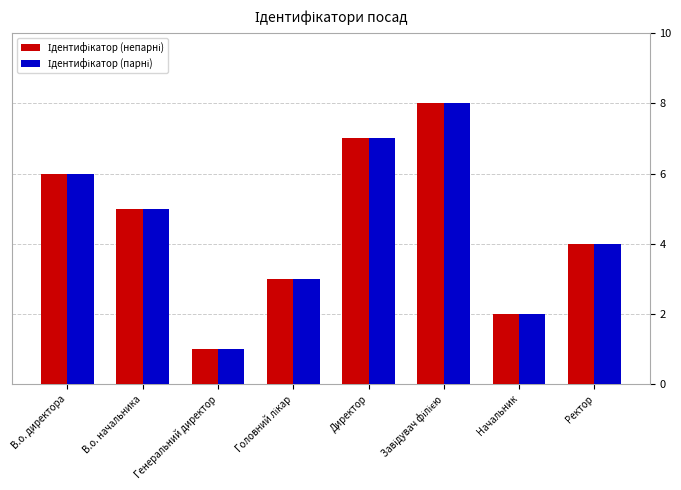

What is the total value across all series at Директор?

14